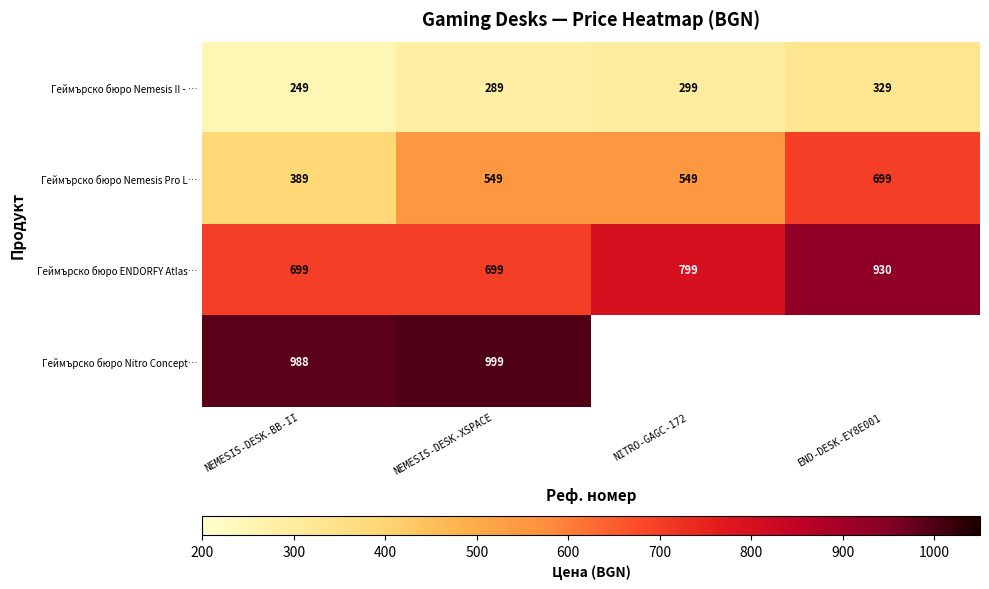

Rank the categories by Геймърско бюро Nemesis II - … value from highest to lowest.

END-DESK-EY8E001, NITRO-GAGC-172, NEMESIS-DESK-XSPACE, NEMESIS-DESK-BB-II